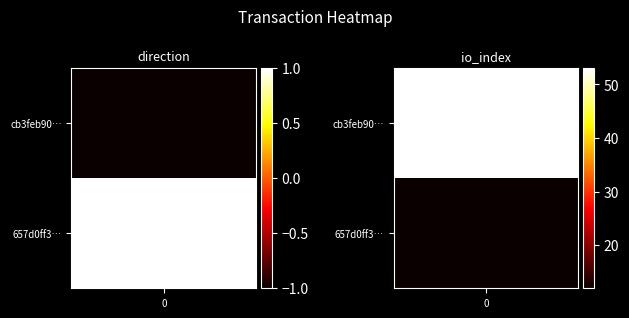

What is the difference between the maximum and minimum values in the cb3feb90ca6c7647445a98f7a0dc51cdc3f1b7f series?

54